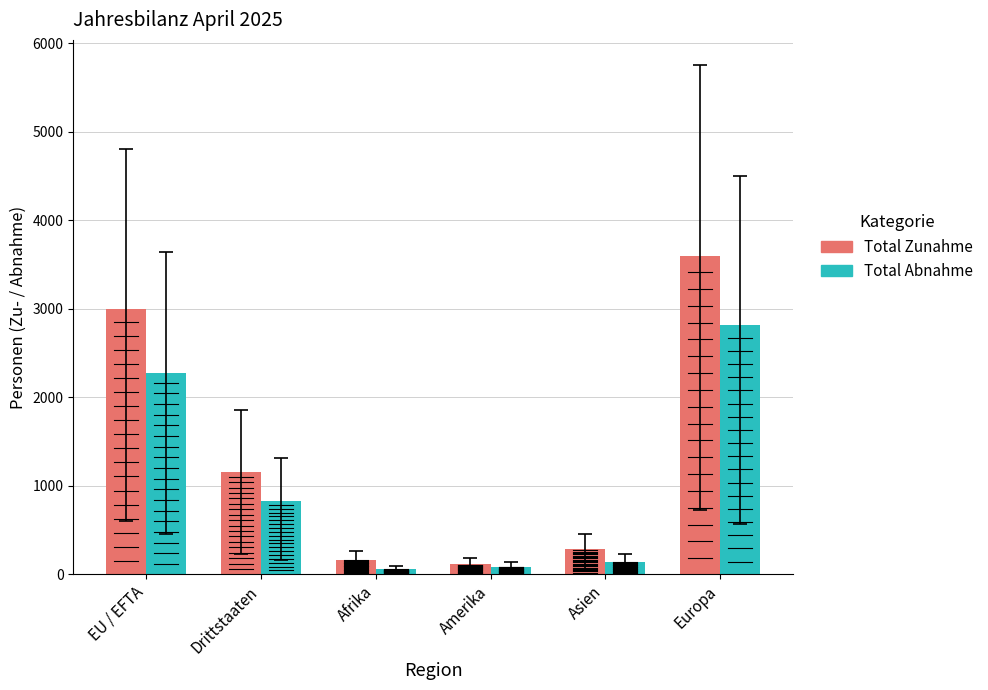

How many values in the Total Abnahme series are below 823?

3